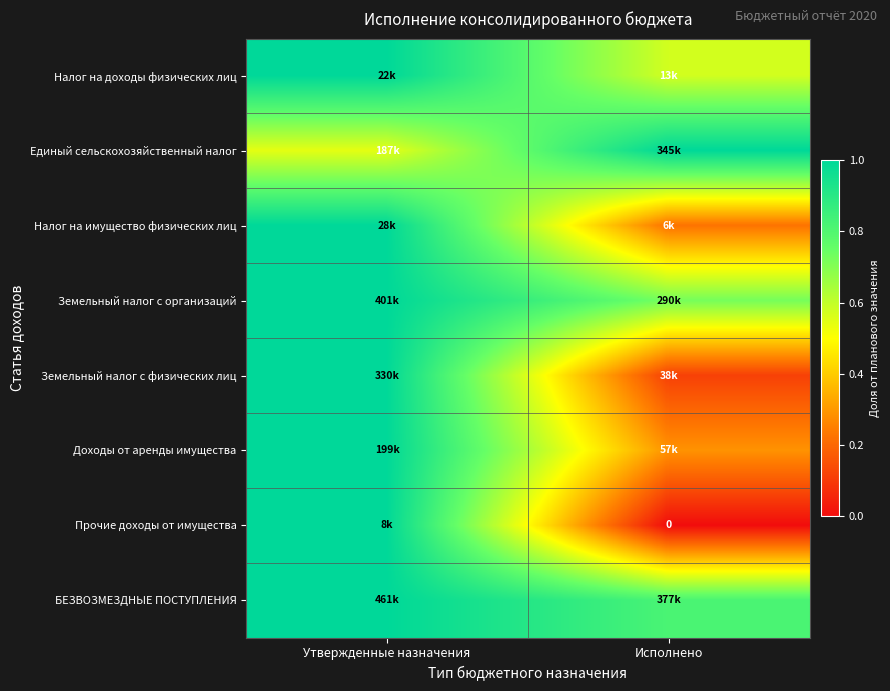

Rank the categories by Земельный налог с организаций value from highest to lowest.

Утвержденные назначения, Исполнено